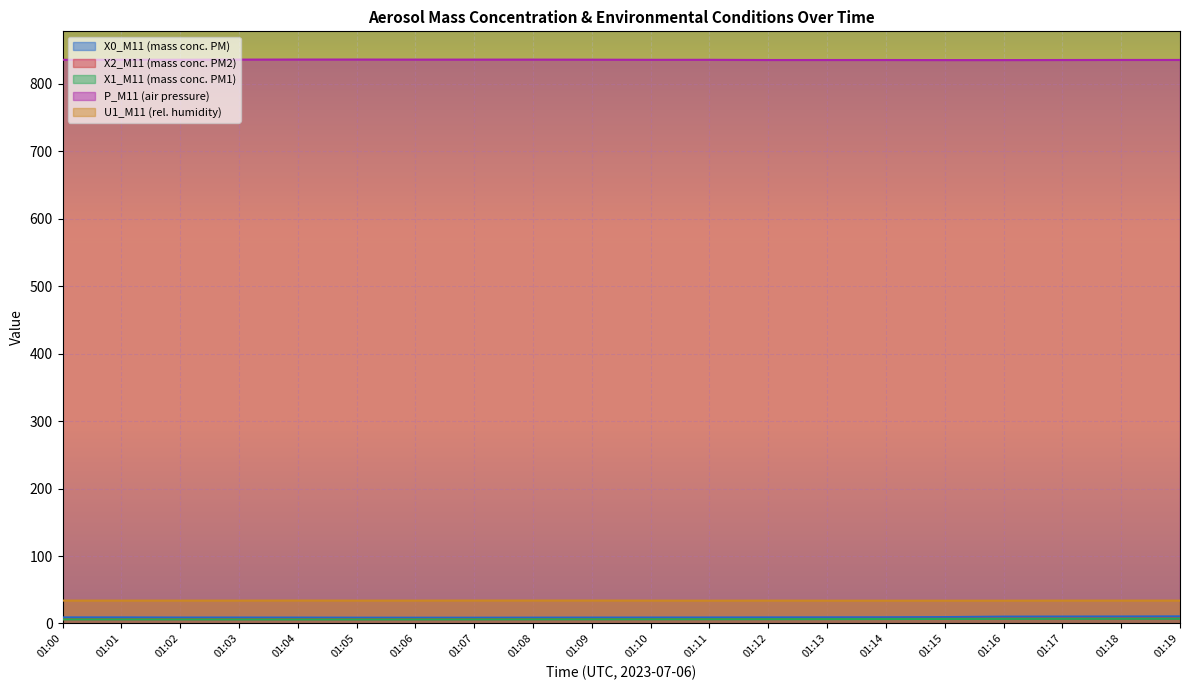

Count the P_M11 (air pressure) values in the range 835 to 836.

20